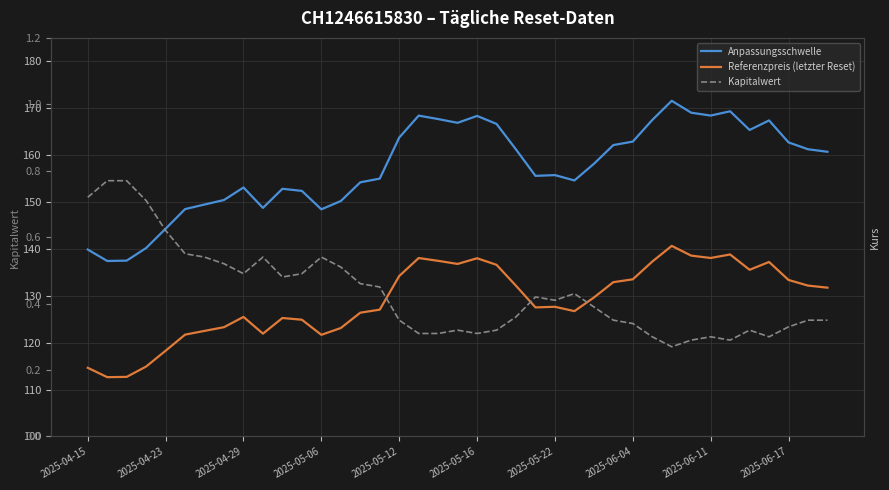

True or false: Referenzpreis (letzter Reset) and Anpassungsschwelle cross at least once.

False